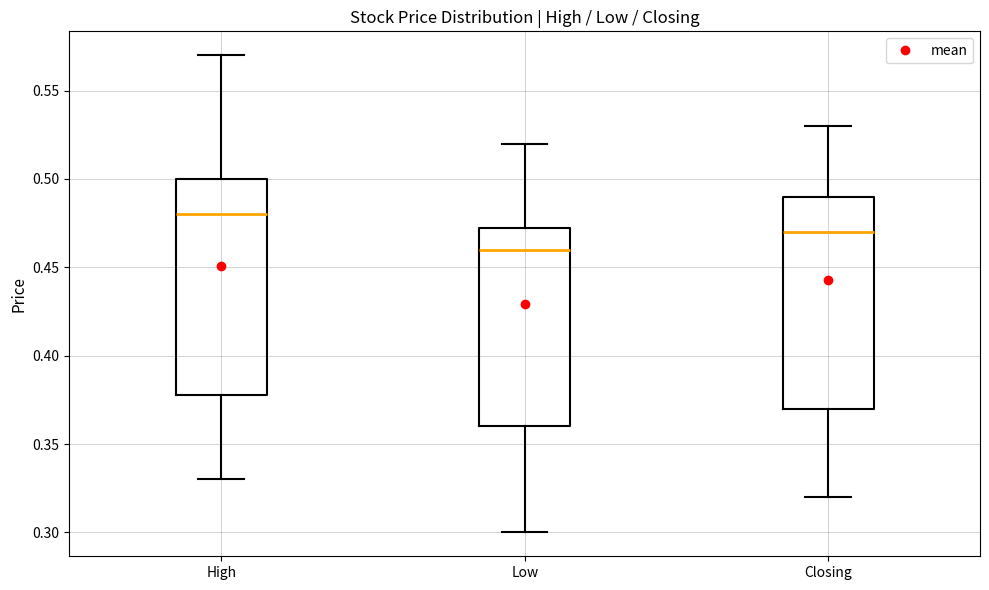

Where does the lower whisker of the box for Low end on the y-axis? The values are not printed on the chart, so give them approximately, as read against the axis.

0.300